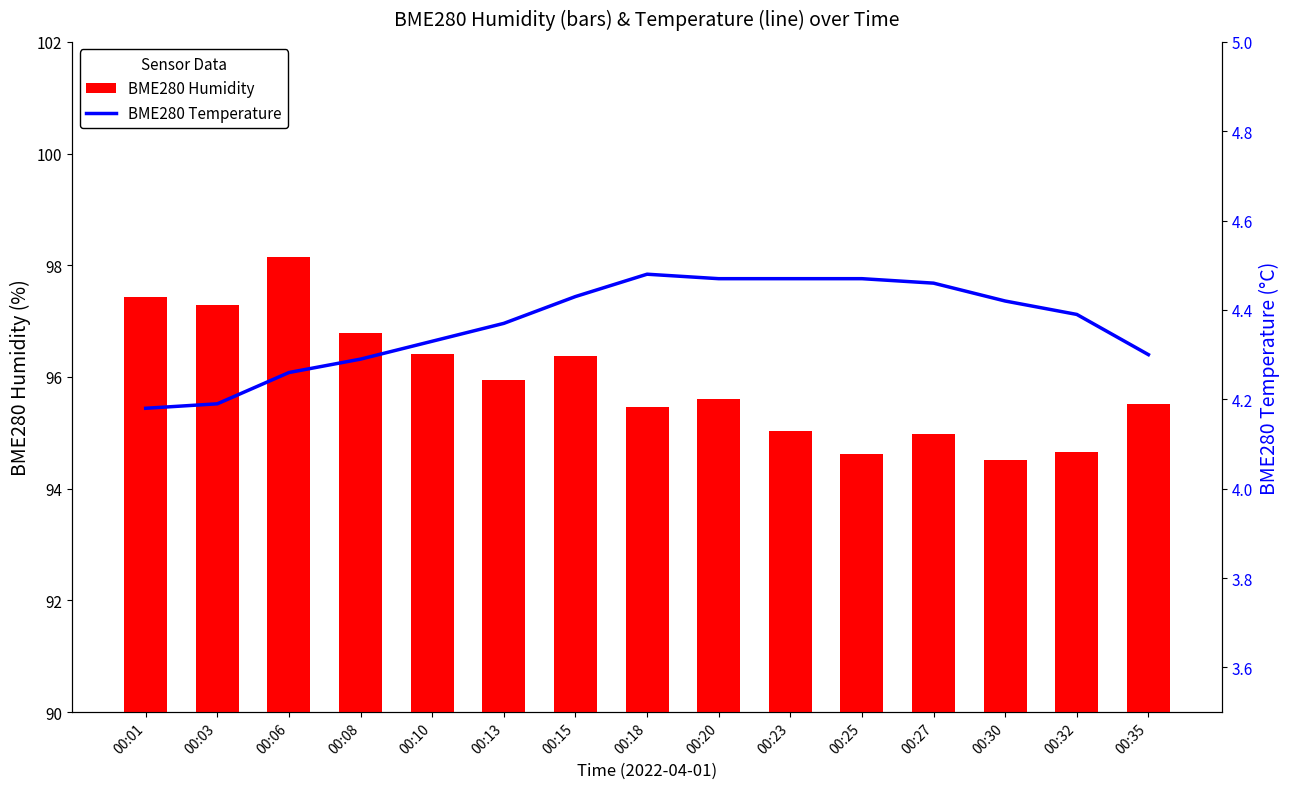

Rank the series at 00:23 from highest to lowest value.

BME280 Humidity, BME280 Temperature